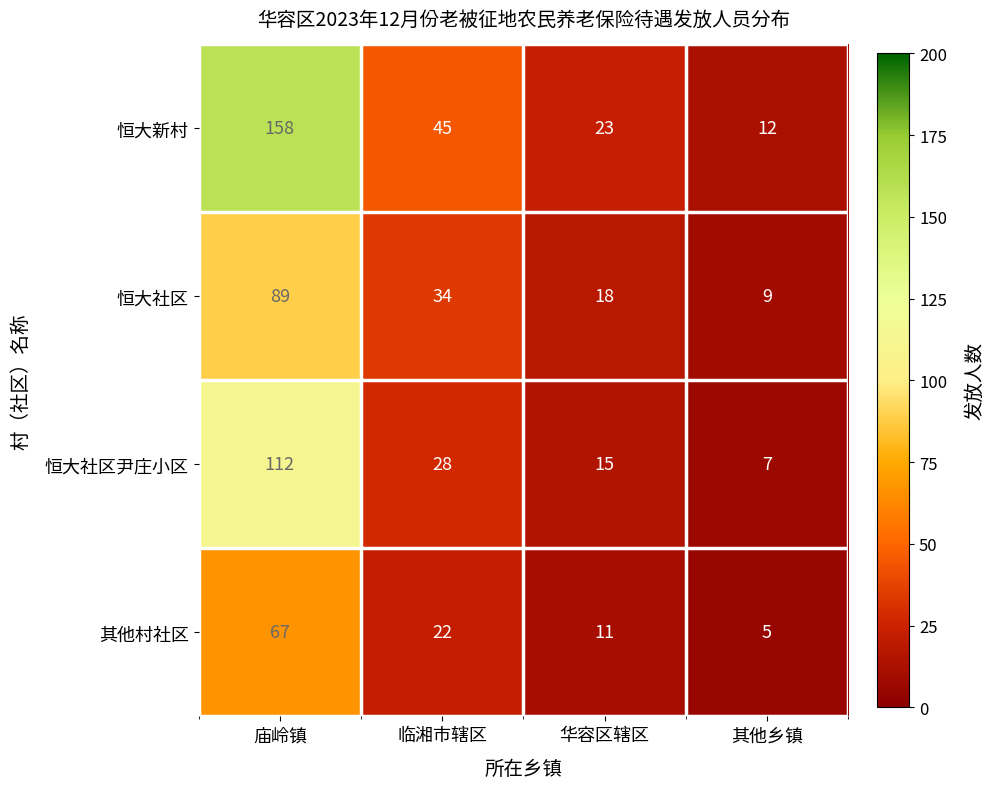

The 恒大社区 series shows 46 at 临湘市辖区. True or false?

False